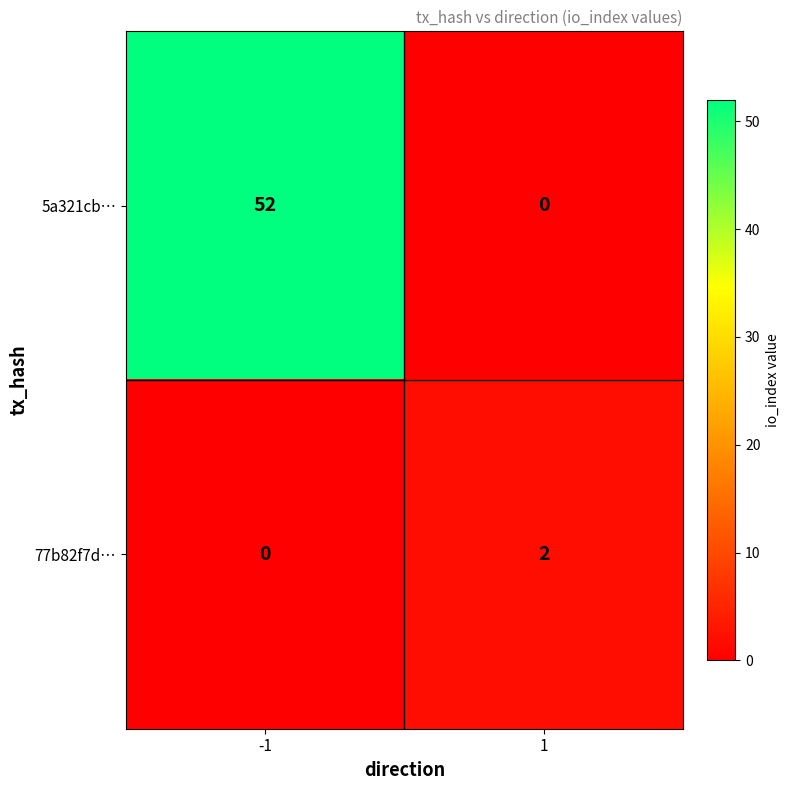

List the series in order of their overall mean, lowest first.

77b82f7d…, 5a321cb…